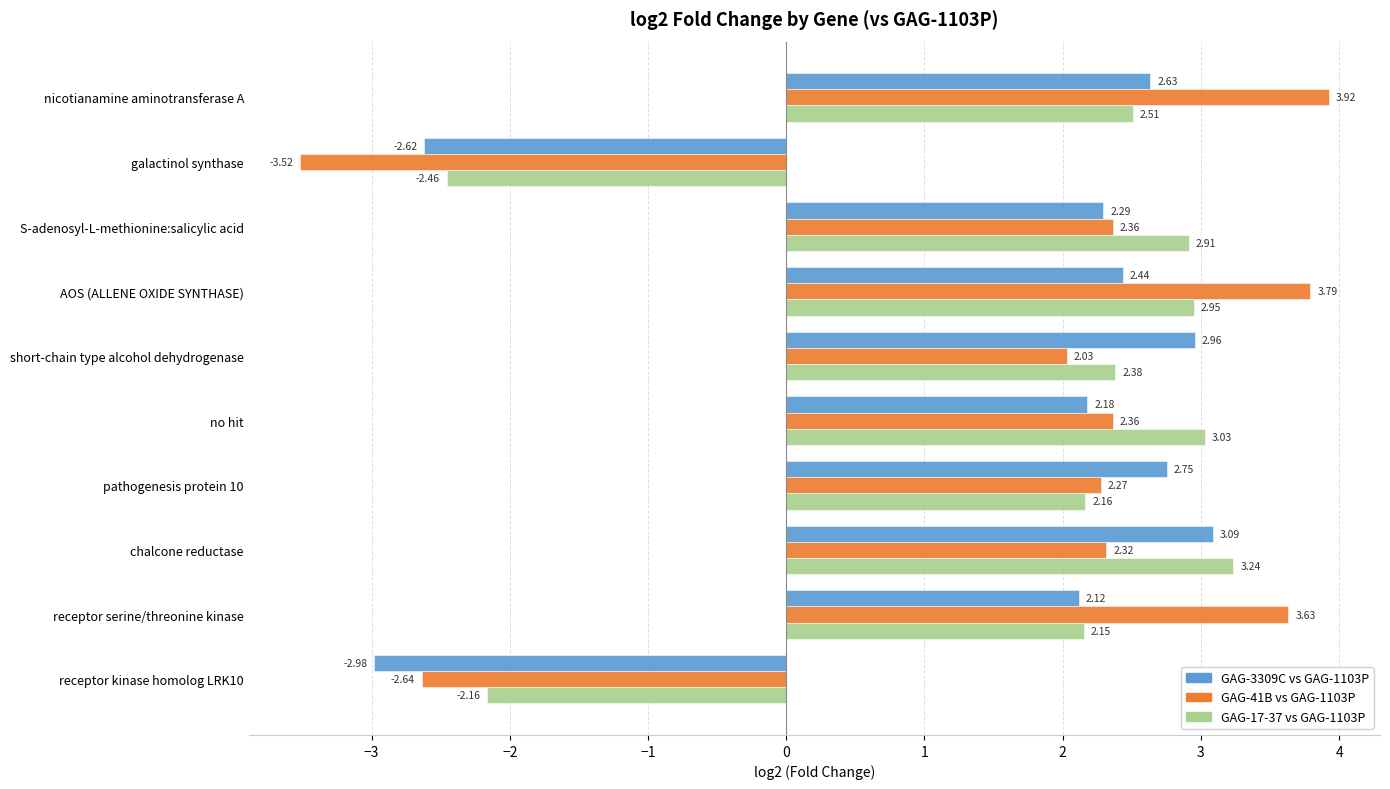

At no hit, list the series in order from largest to smallest.

GAG-17-37 vs GAG-1103P, GAG-41B vs GAG-1103P, GAG-3309C vs GAG-1103P